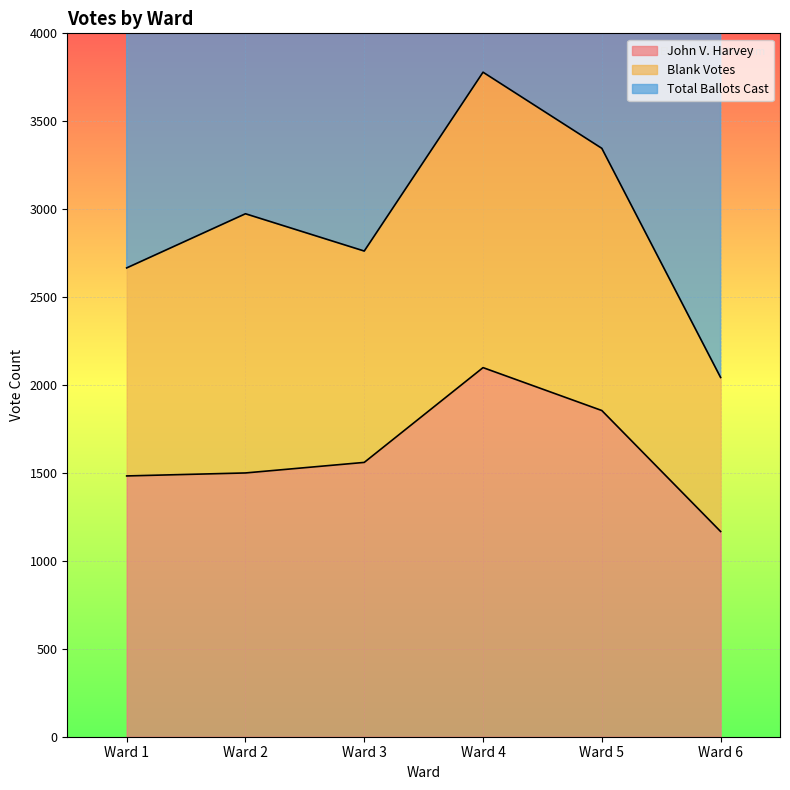

What is the difference between the Total Ballots Cast values at Ward 2 and Ward 3?

212